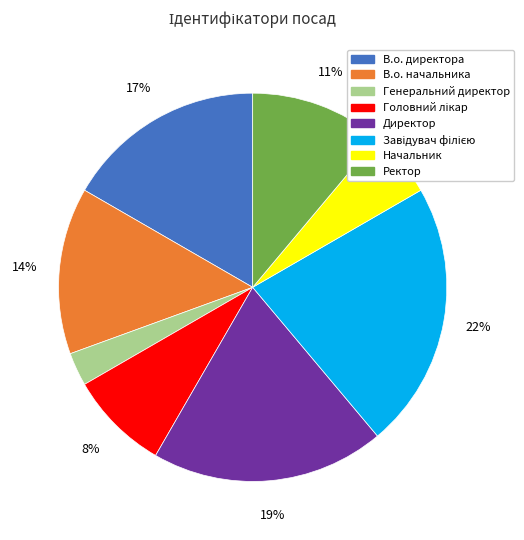

What is the smallest slice in the pie chart?

Генеральний директор